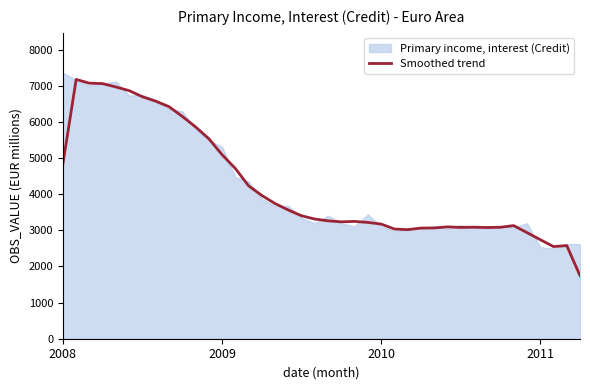

What is the minimum value for Smoothed trend?

1746.2